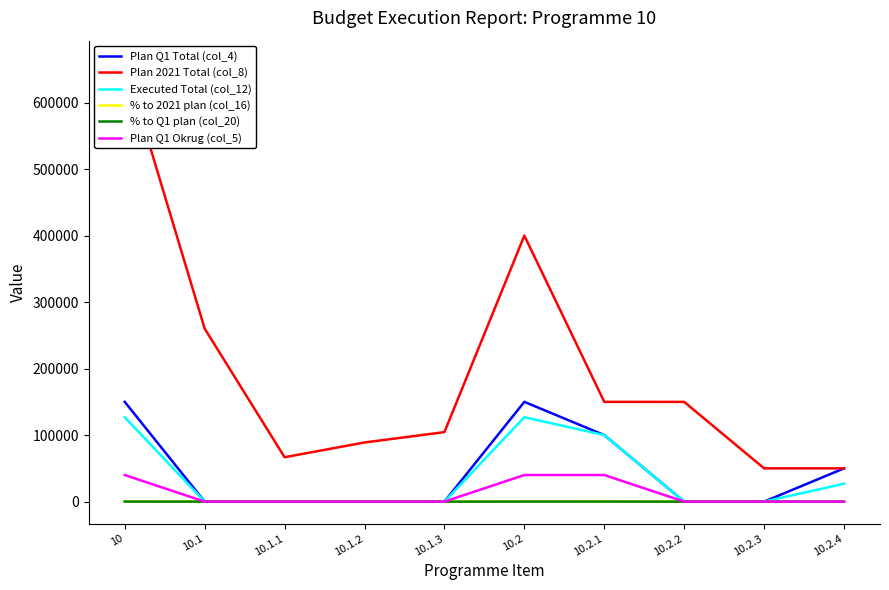

Is it true that % to 2021 plan (col_16) equals 19.2 at 10?

True